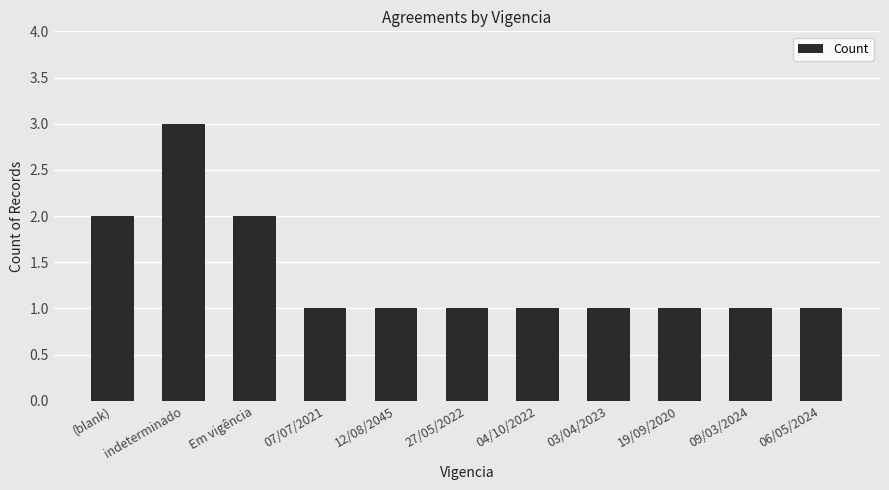

What is the ratio of the value at 19/09/2020 to the value at 12/08/2045?

1.0